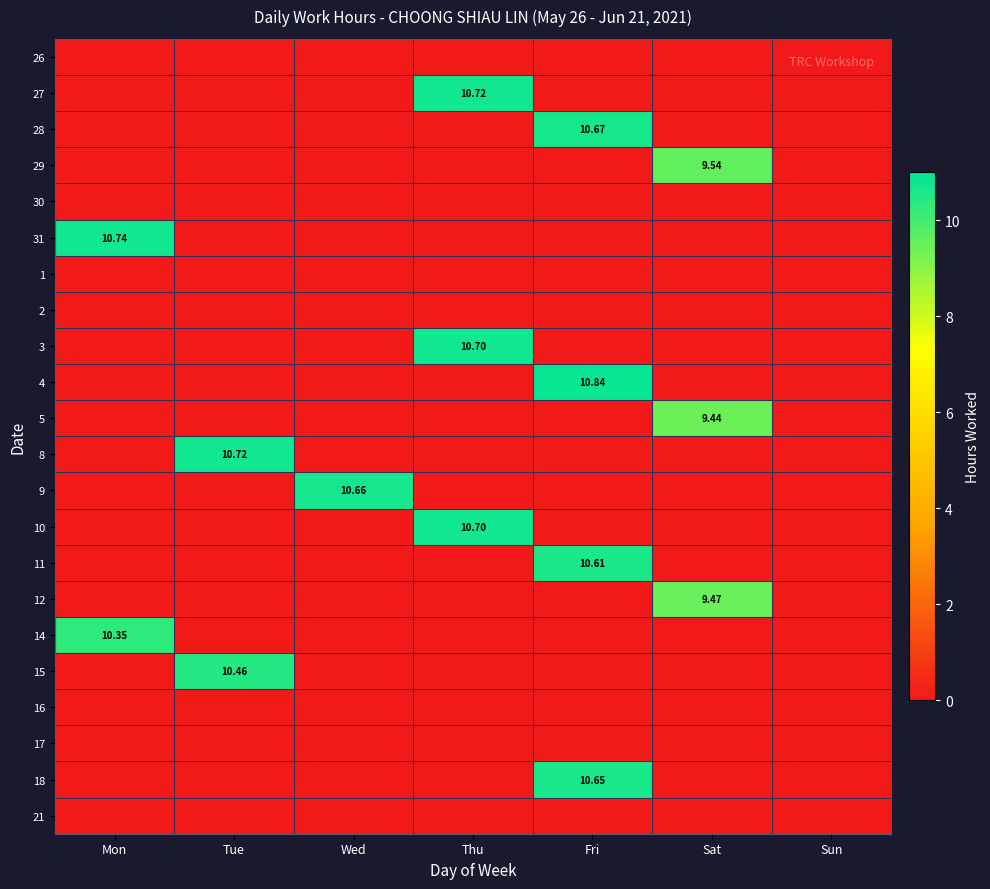

What is the maximum value for 9?

10.7